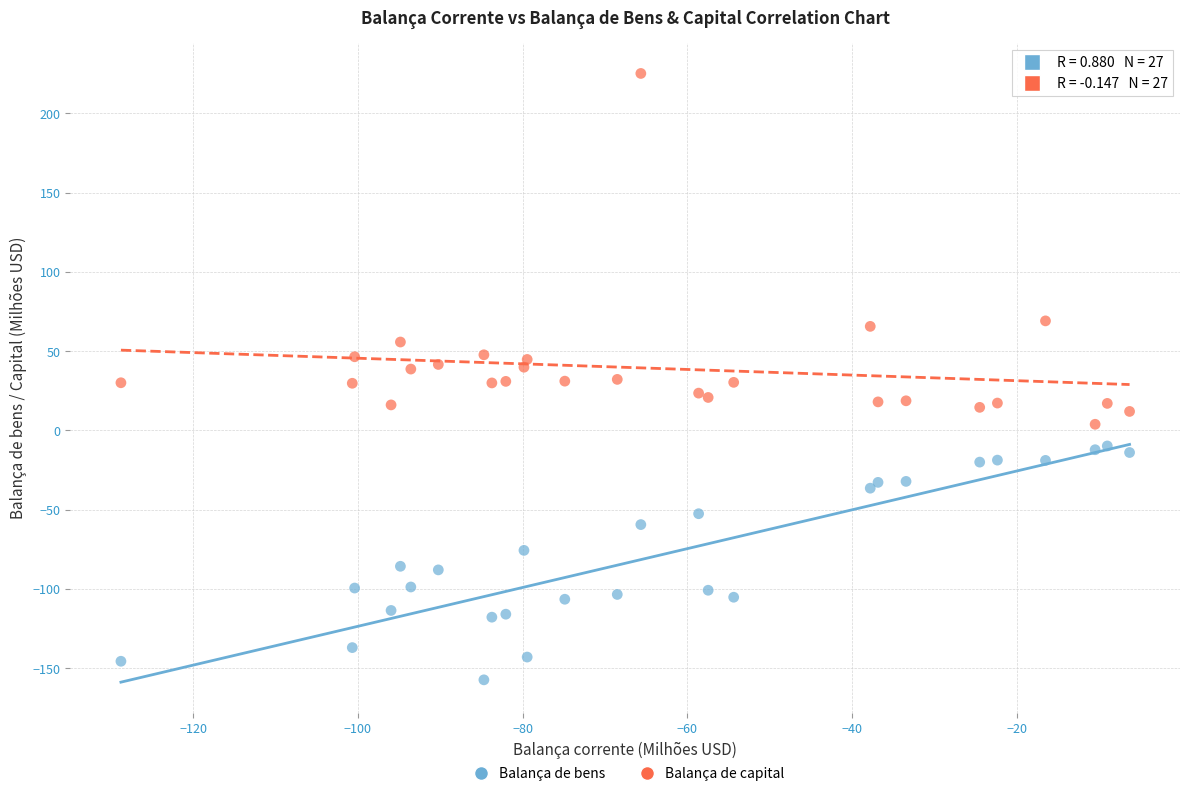

Which series reaches the minimum Y coordinate?

Balança de bens